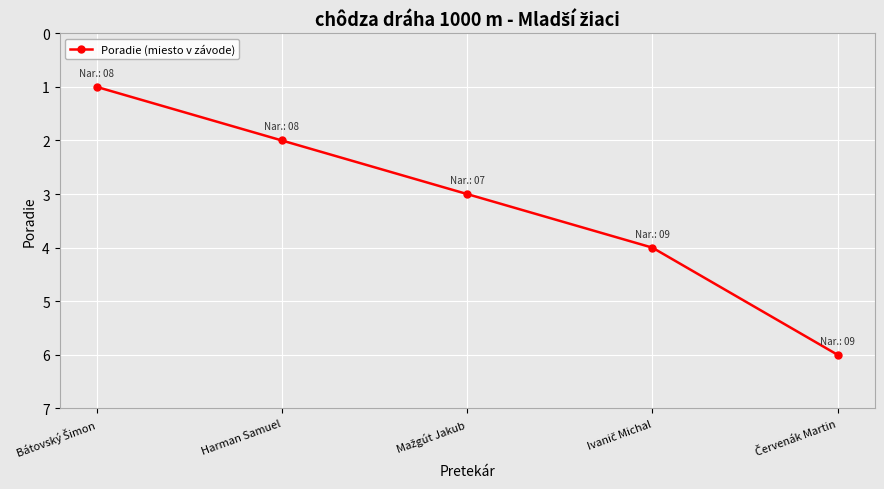

Reading left to right, list all the values displayed in this chart.

1	2	3	4	6